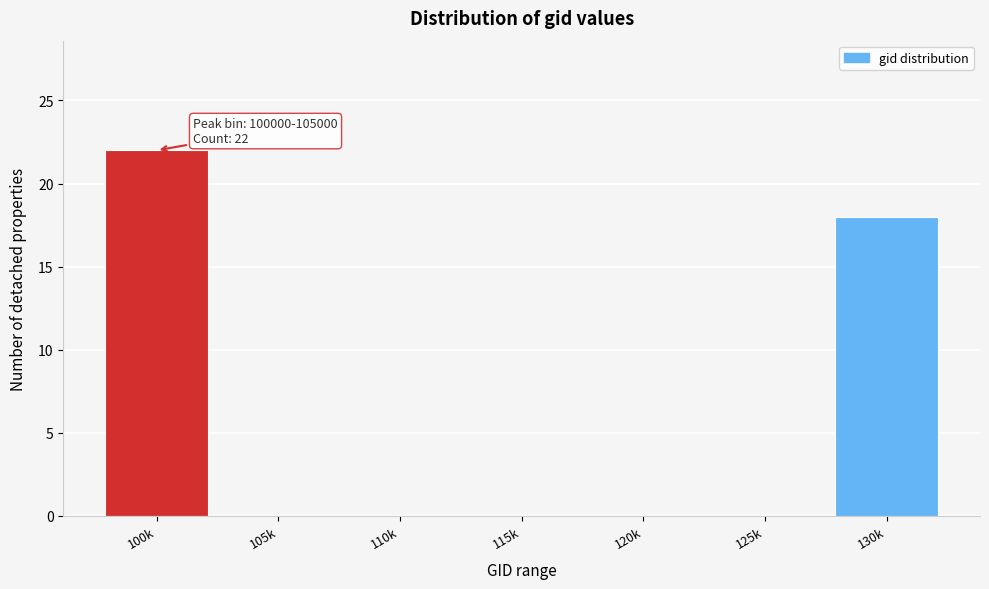

Reading left to right, list all the values displayed in this chart.

100k=22	105k=0	110k=0	115k=0	120k=0	125k=0	130k=18